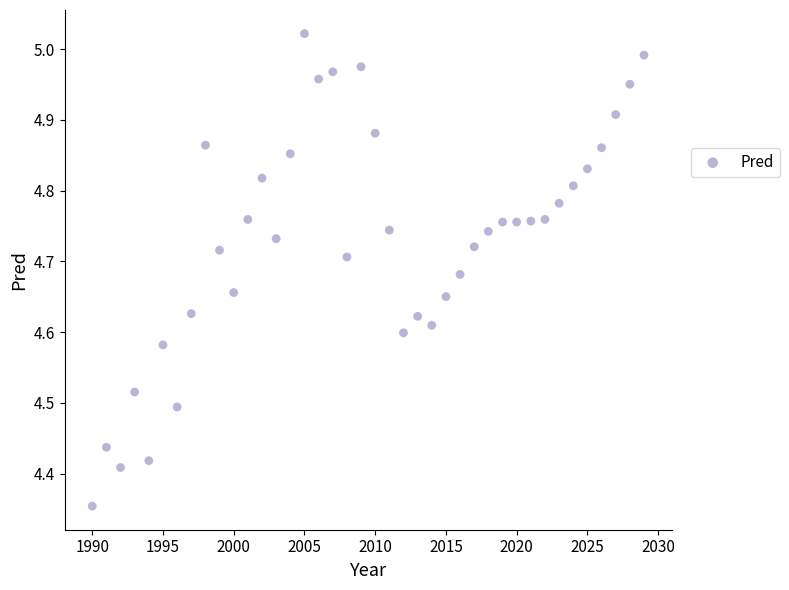

What is the range of X values (max minus min)?

39.0